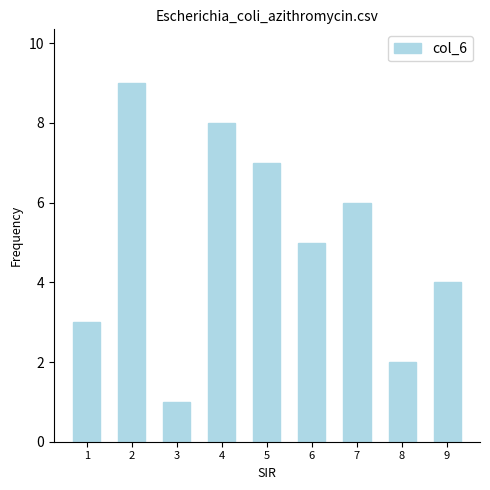

What is the maximum value shown in the chart?

9